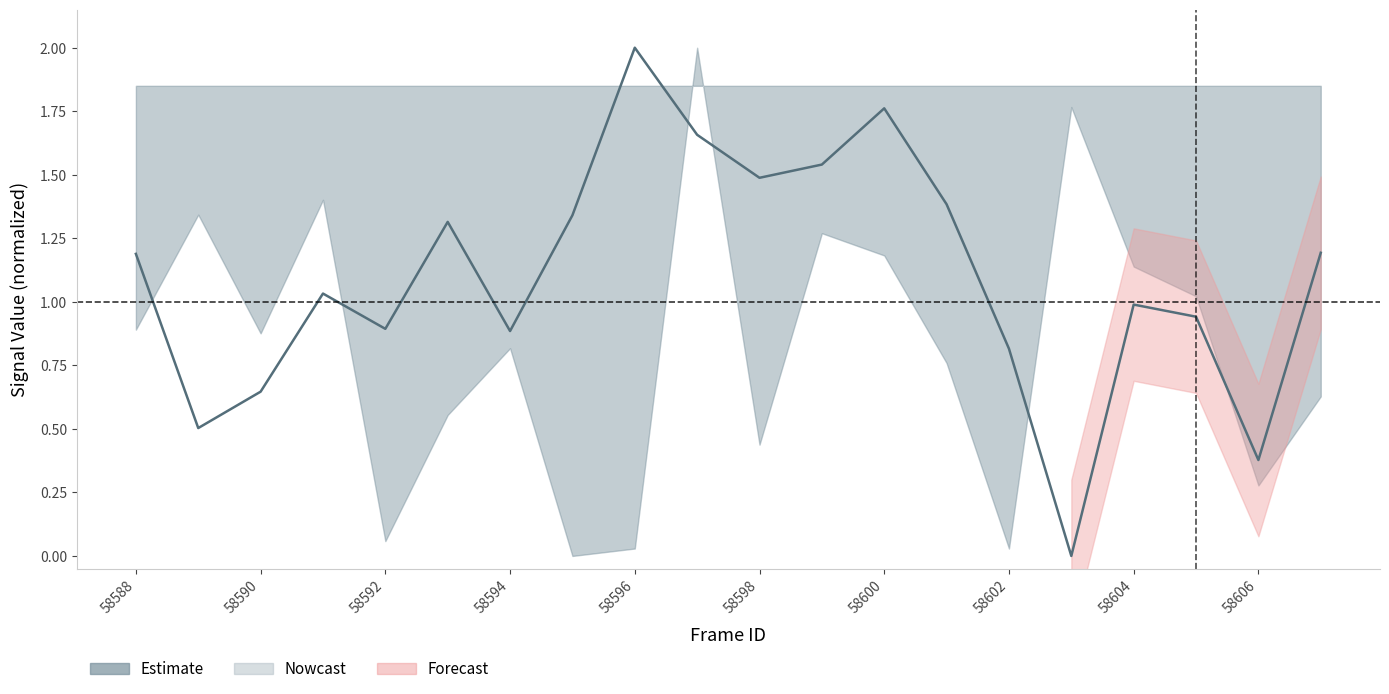

Does the chart display data point markers on the line(s)?

No